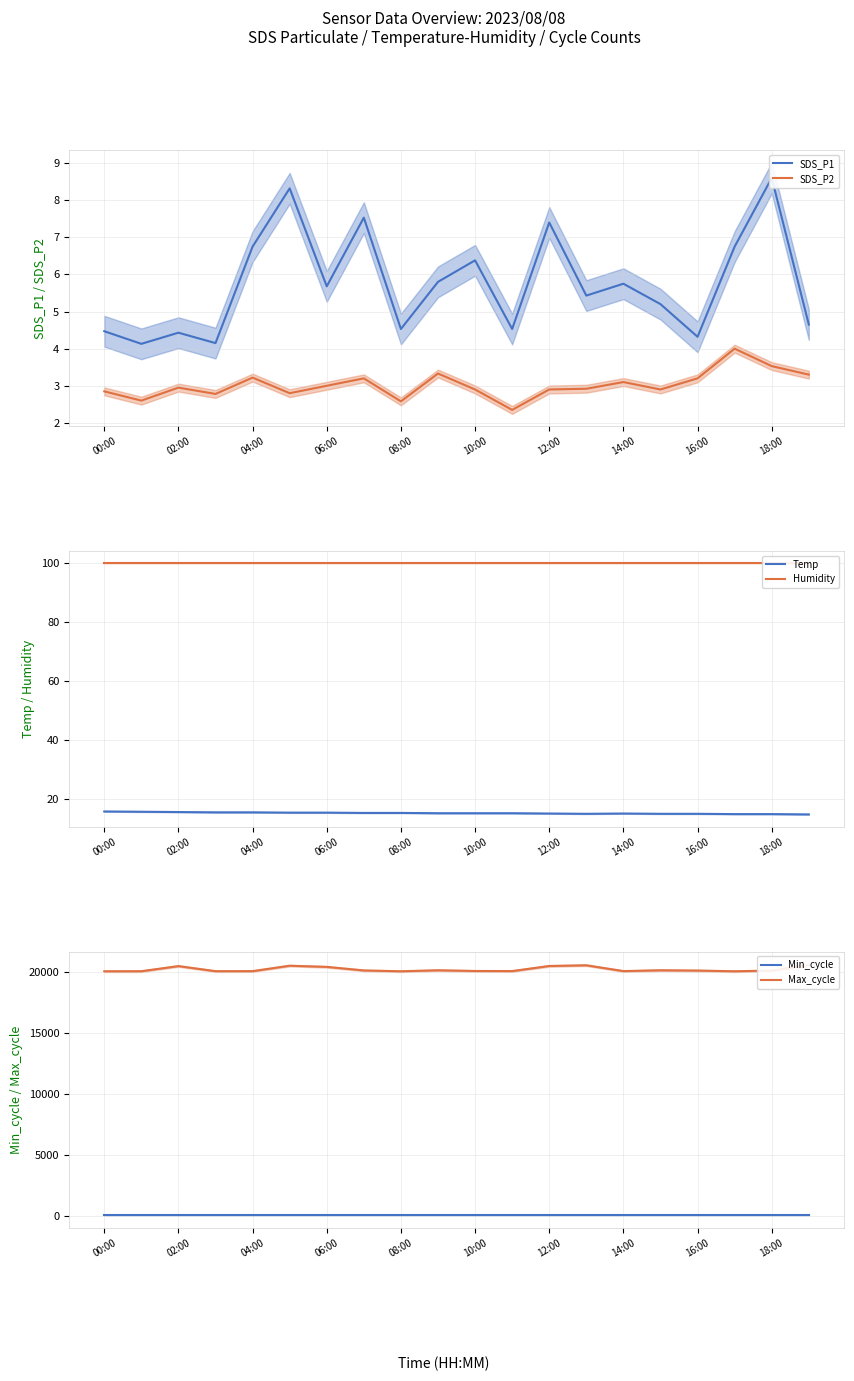

True or false: SDS_P2 has a value of 2.9 at 10:00.

True